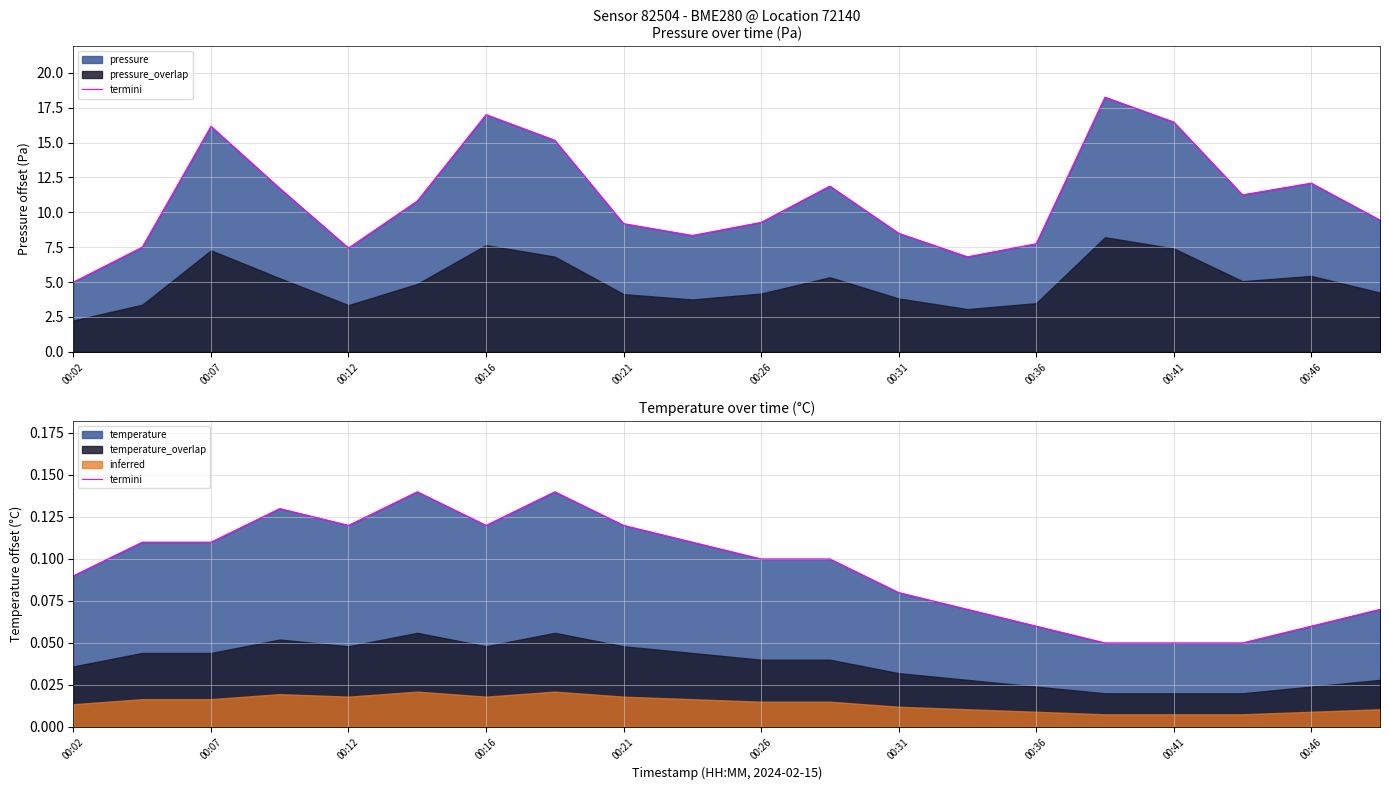

What is the sum of all values?

1.9